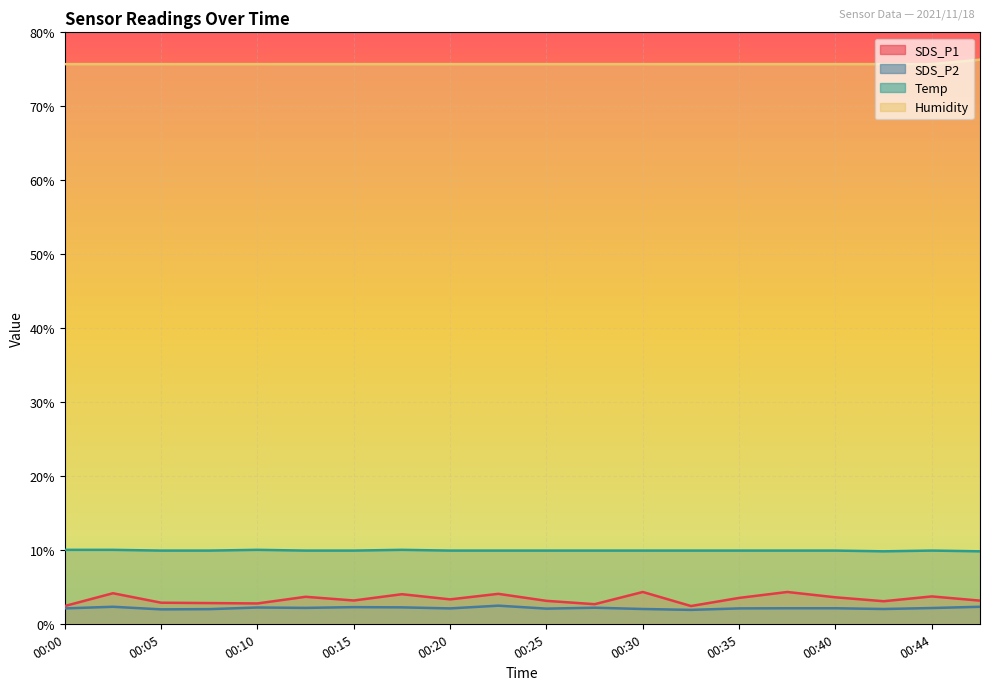

At how many categories does at least one series exceed 46?

20